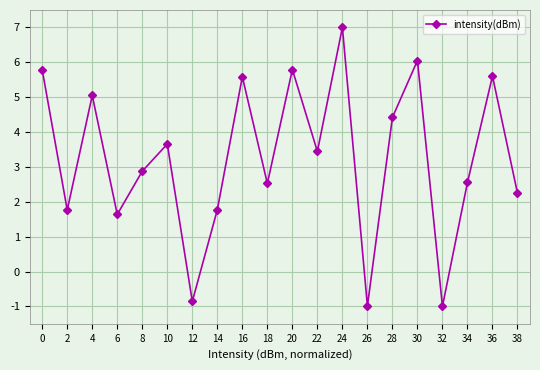

At which category does the chart reach its peak across all series?

24